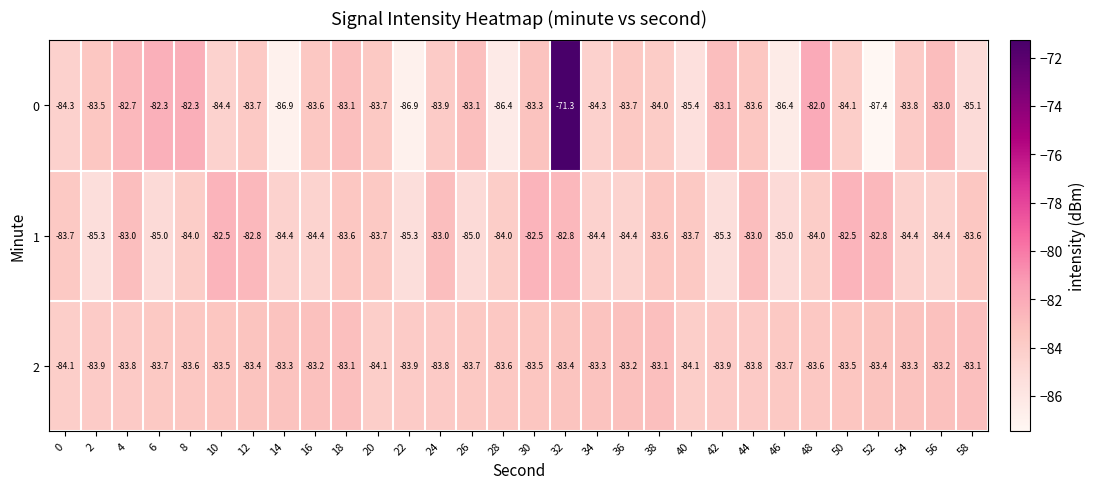

Read the 0 value at 38.

-84.0